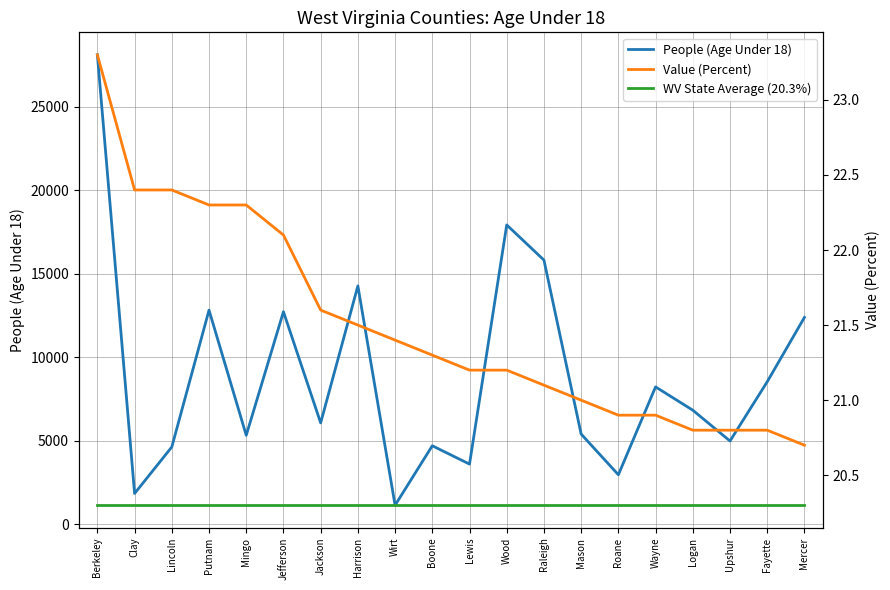

At which category does the chart reach its minimum across all series?

Berkeley